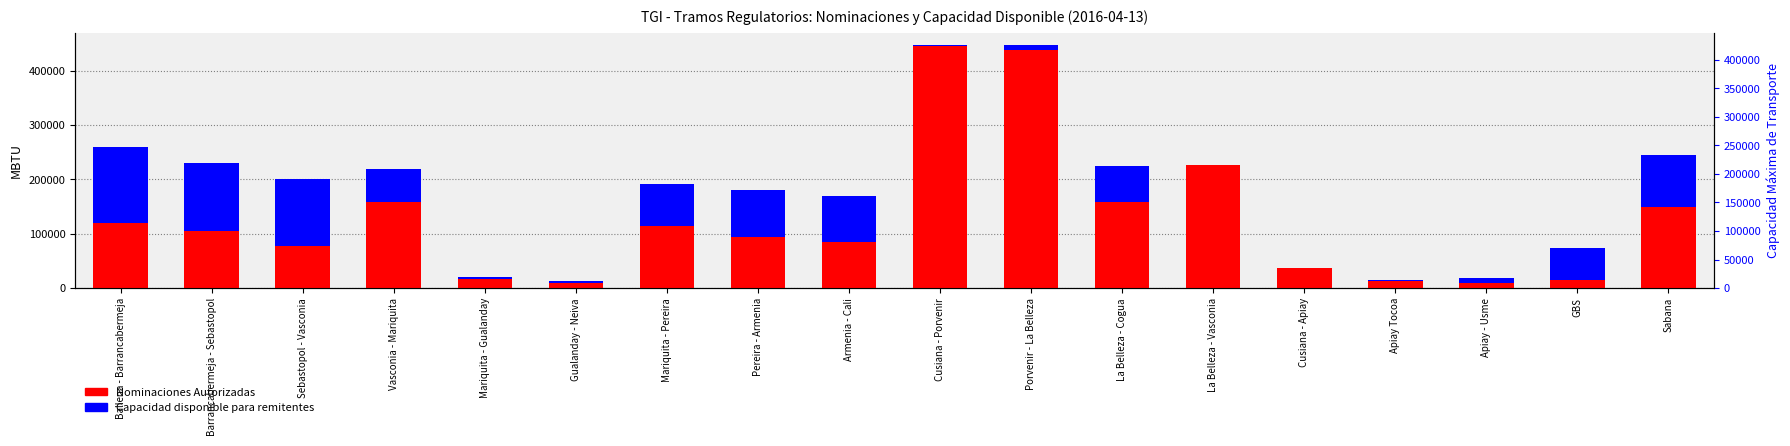

Is it true that Nominaciones Autorizadas equals 172977.9 at Barrancabermeja - Sebastopol?

False